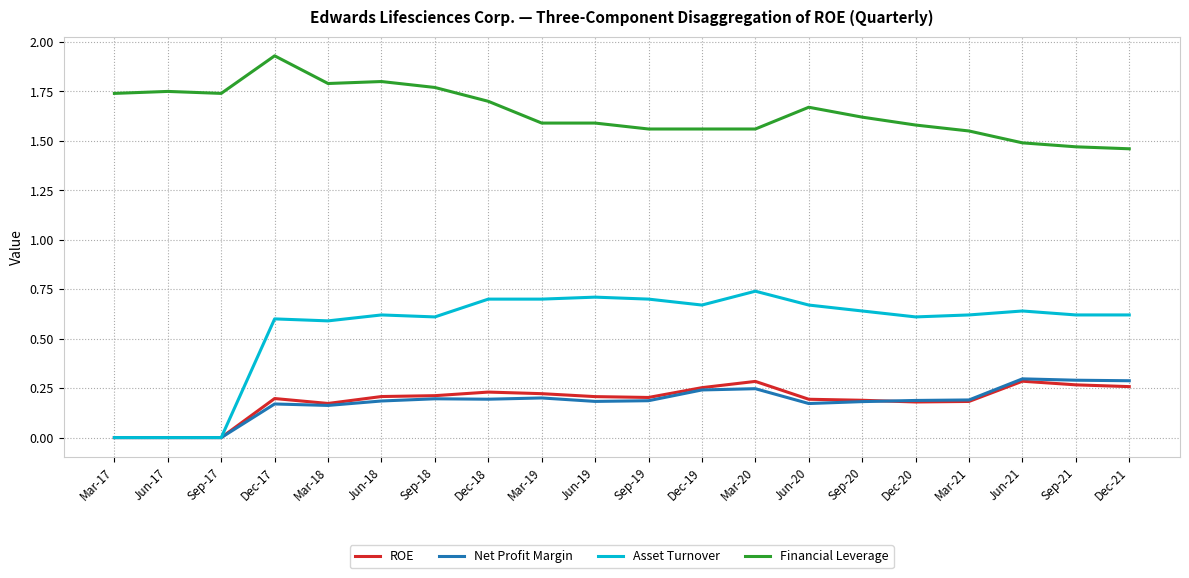

What is the total value across all series at Jun-20?

2.7